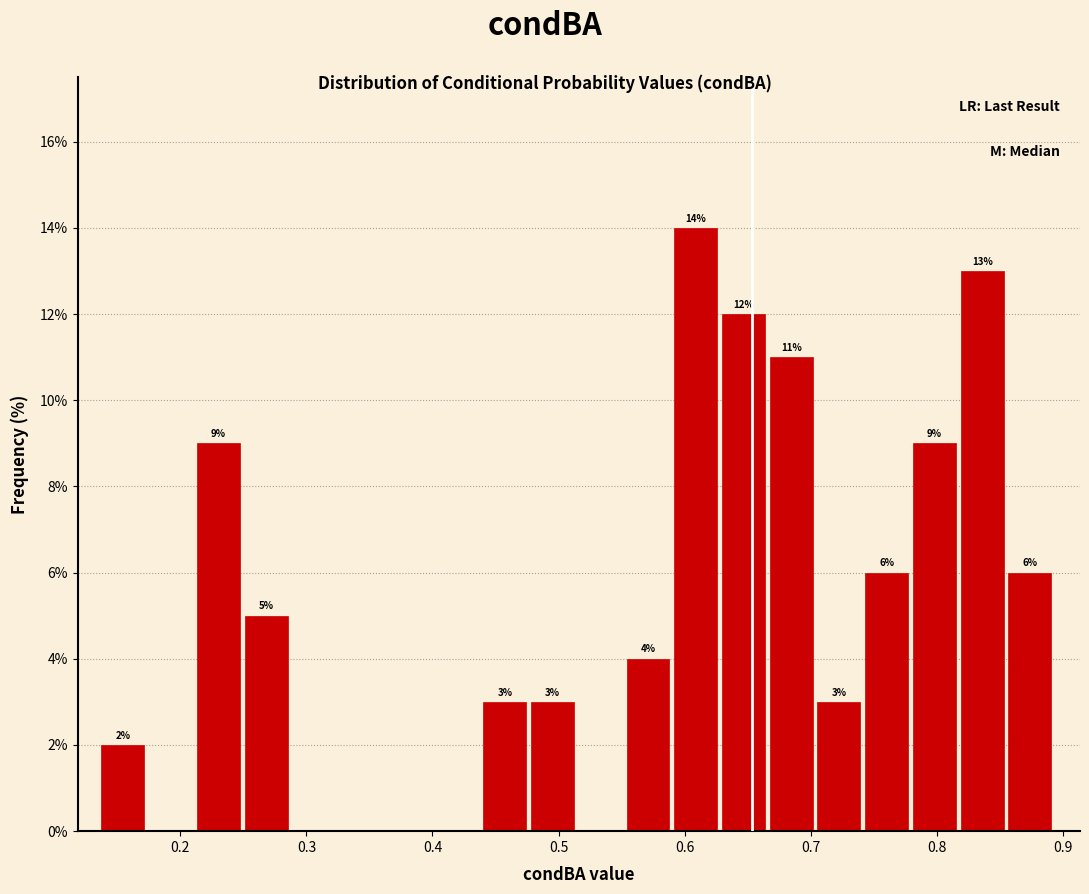

Read against the x-axis, roughly where is the centre of the tallest bar?

0.61